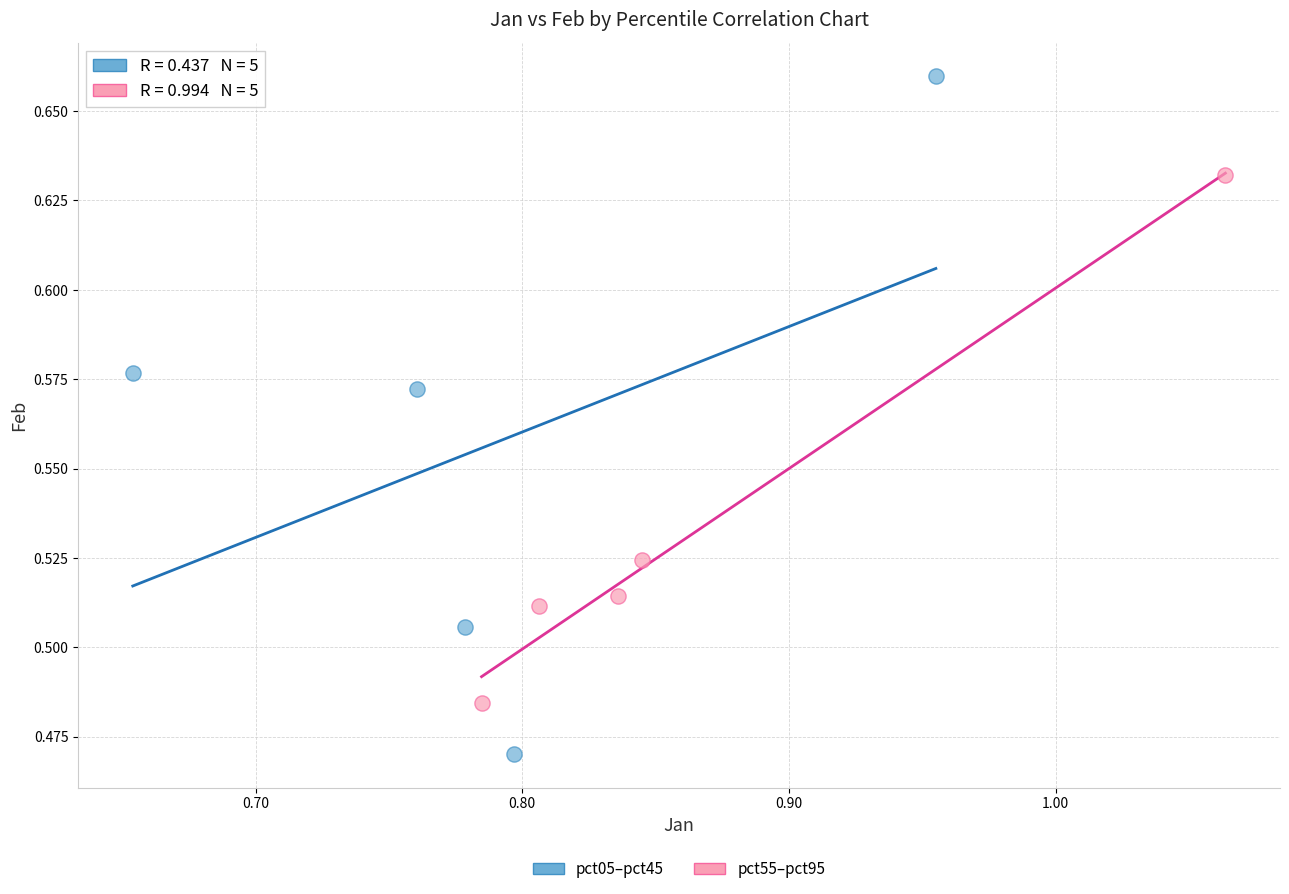

Which series has the widest spread of Y values?

pct05–pct45